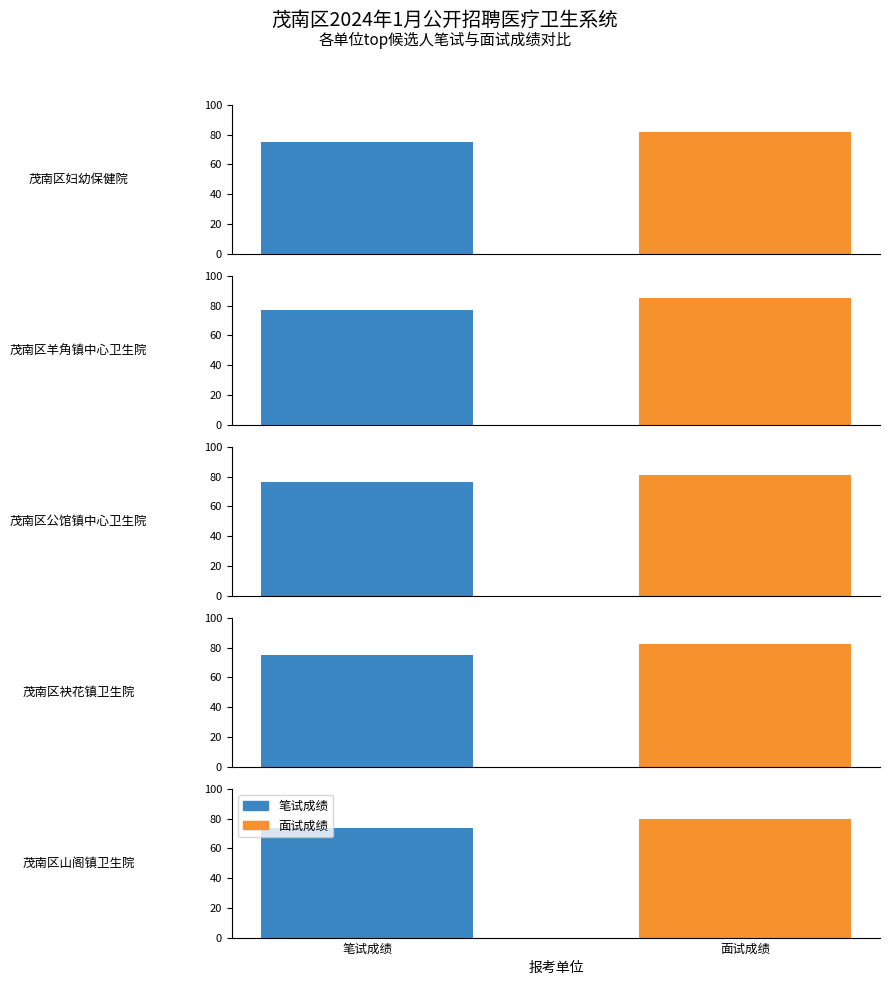

Between 2 and 4, which series saw the biggest shift?

笔试成绩